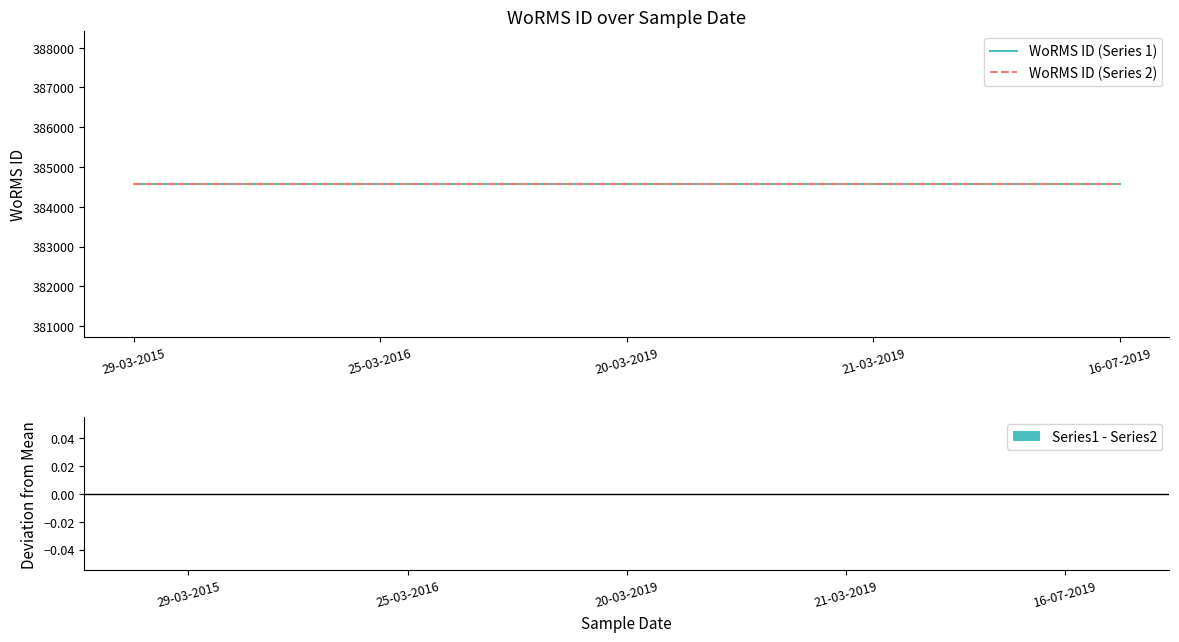

Read the WoRMS ID (Series 1) value at 21-03-2019.

384564